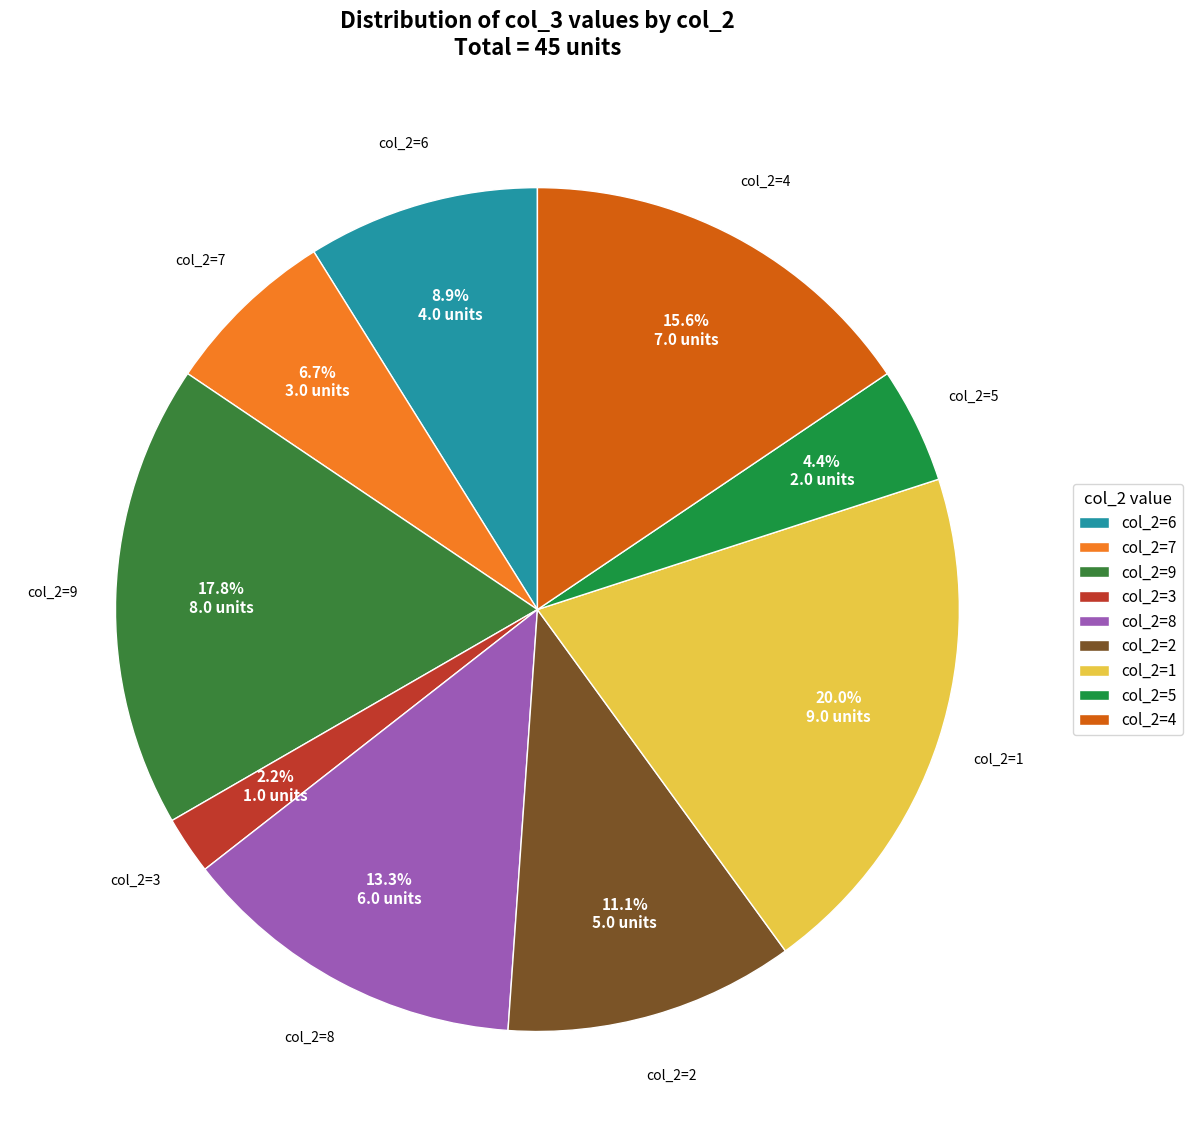

Is the sum of col_2=7 and col_2=9 greater than half?

No